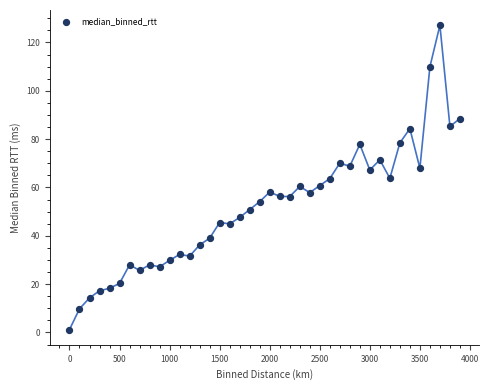

What is the range of Y values (max minus min)?

125.9